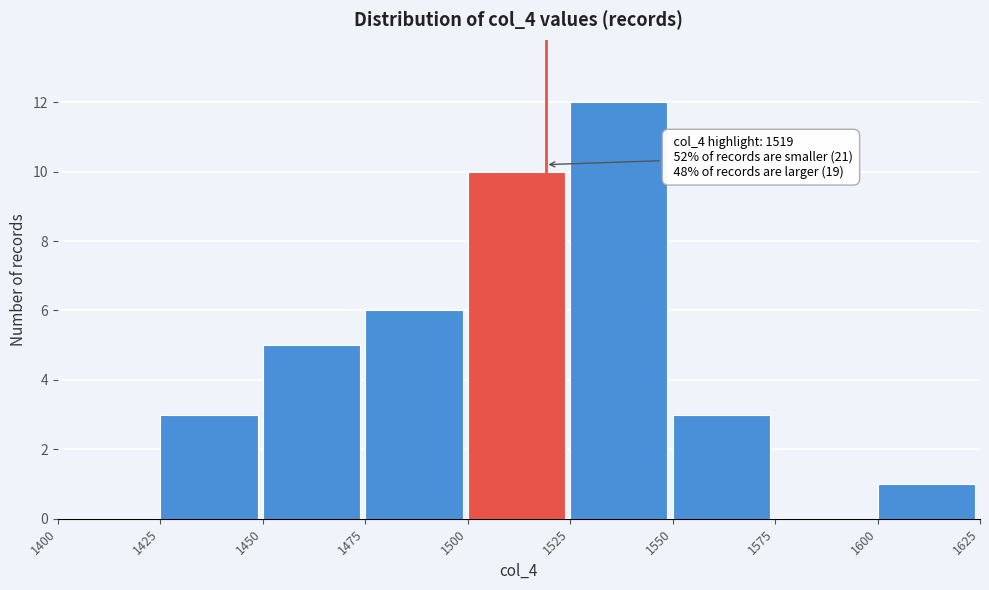

Over which range of the x-axis is the bar tallest?

1525 to 1550